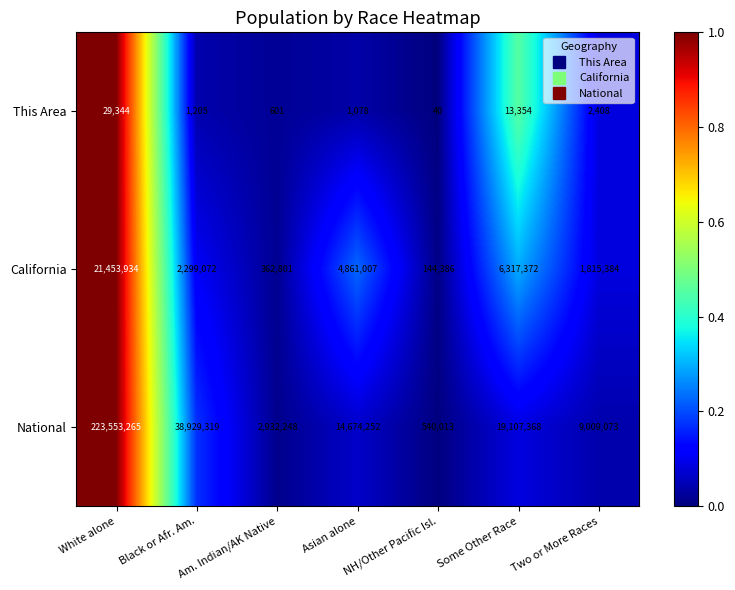

What is the difference between the This Area values at Some Other Race and Asian alone?

12276